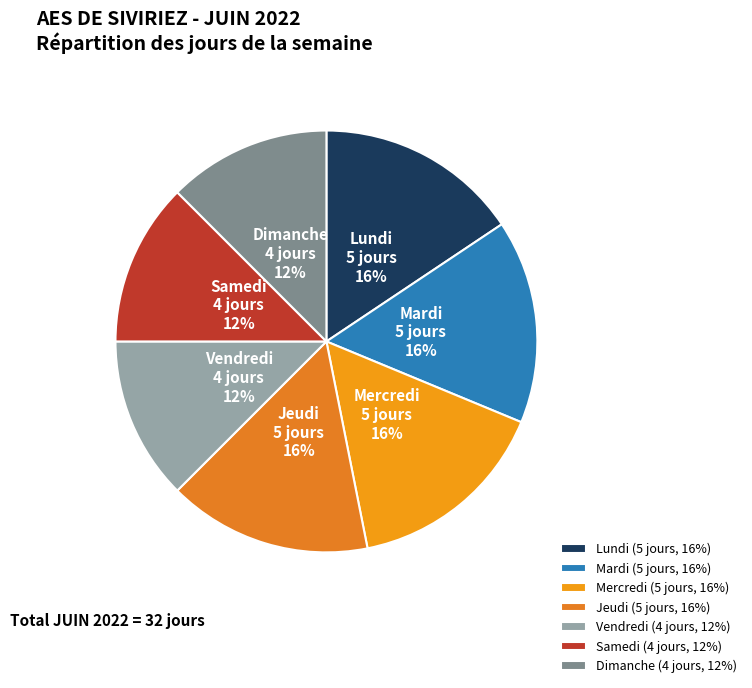

Combined, do Jeudi and Vendredi account for over 50%?

No